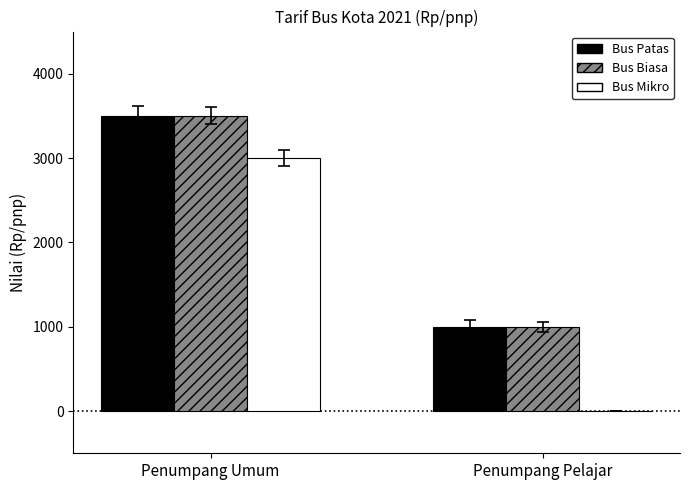

Reading left to right, list all the values displayed in this chart.

Bus Patas: 3500	1000
Bus Biasa: 3500	1000
Bus Mikro: 3000	0